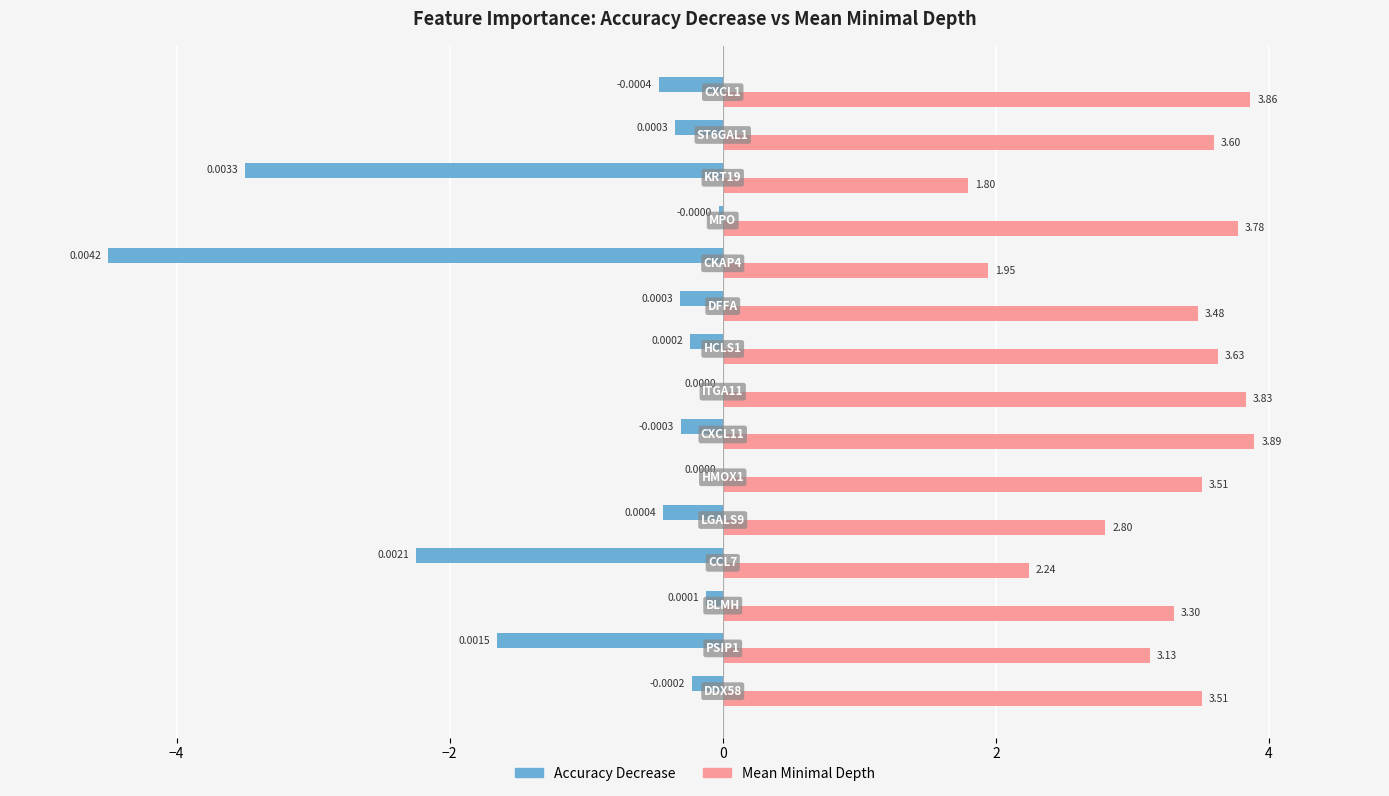

What is the sum of all Accuracy Decrease values?

-14.4